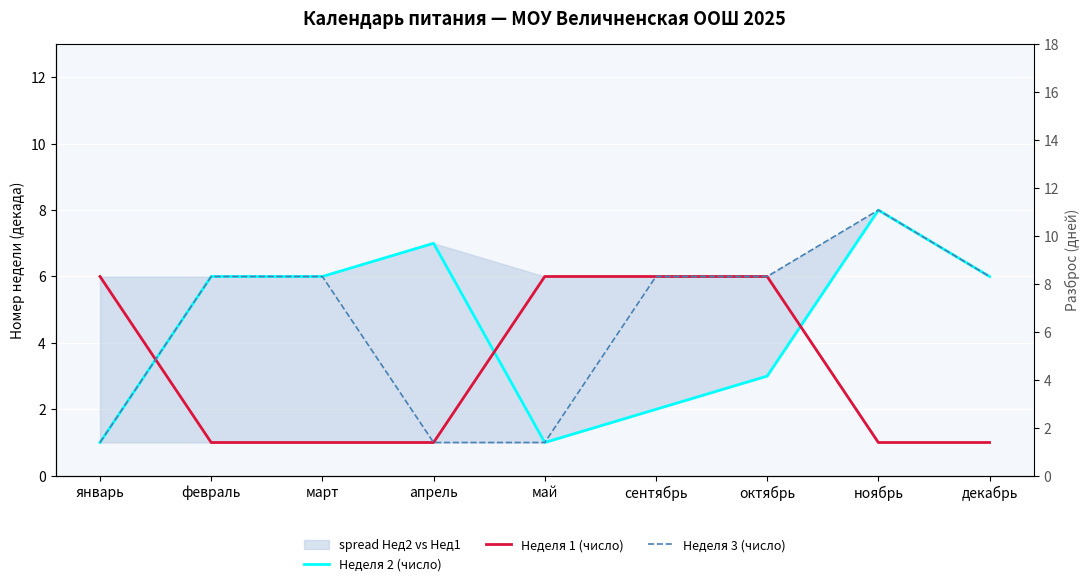

Reading left to right, transcribe all the data shown in this chart.

Неделя 2 (число): январь=1	февраль=6	март=6	апрель=7	май=1	сентябрь=2	октябрь=3	ноябрь=8	декабрь=6
Неделя 1 (число): январь=6	февраль=1	март=1	апрель=1	май=6	сентябрь=6	октябрь=6	ноябрь=1	декабрь=1
Неделя 3 (число): январь=1	февраль=6	март=6	апрель=1	май=1	сентябрь=6	октябрь=6	ноябрь=8	декабрь=6